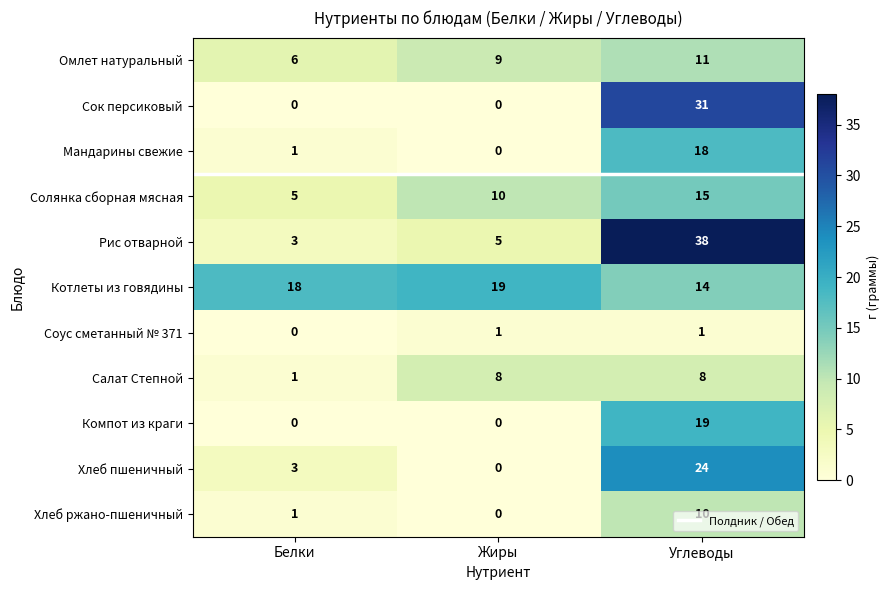

Between Белки and Углеводы, which series saw the biggest shift?

Рис отварной